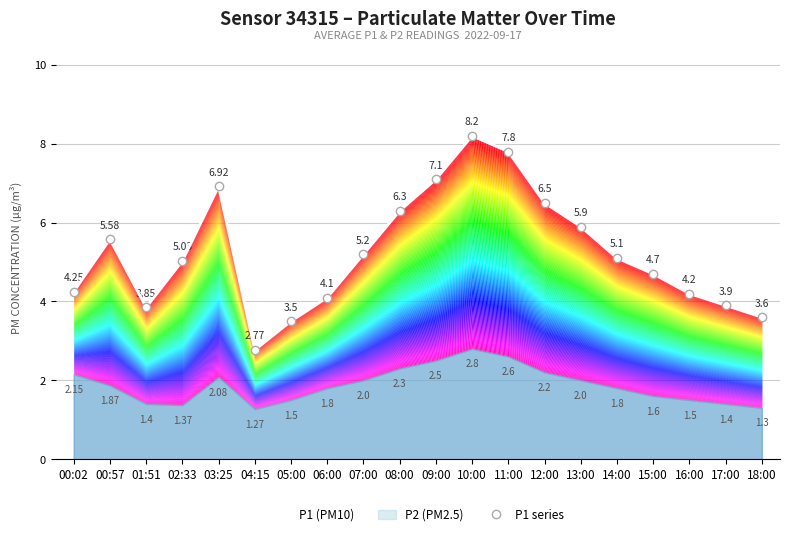

What is the change in value from 02:33 to 14:00?

+0.1